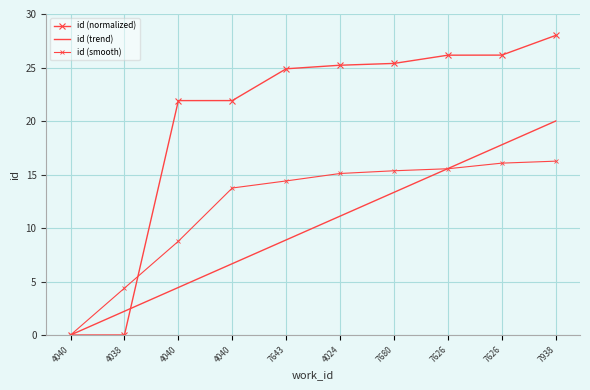

Rank the series by their average value, from highest to lowest.

id (normalized), id (smooth), id (trend)